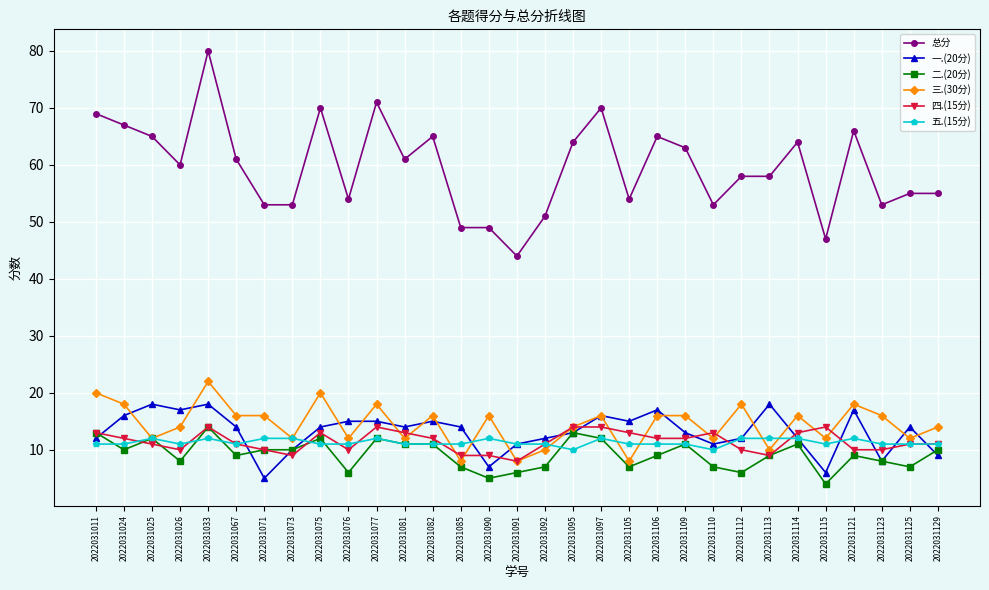

Is it true that 二.(20分) equals 7 at 2022031033?

False